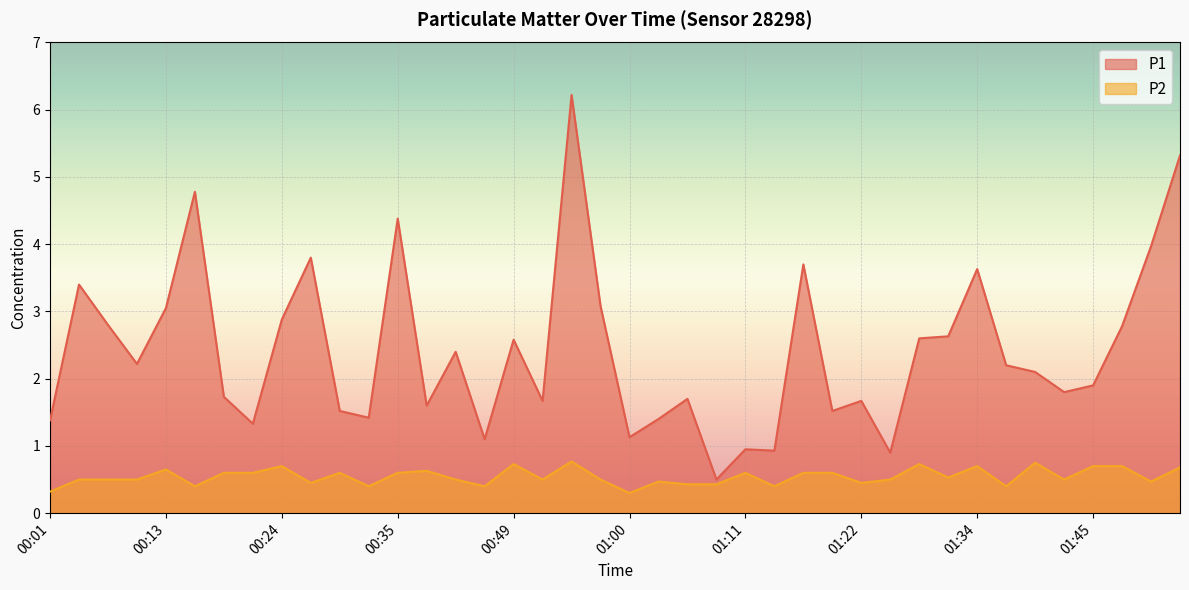

Is it true that P2 equals 0.6 at 00:38?

True